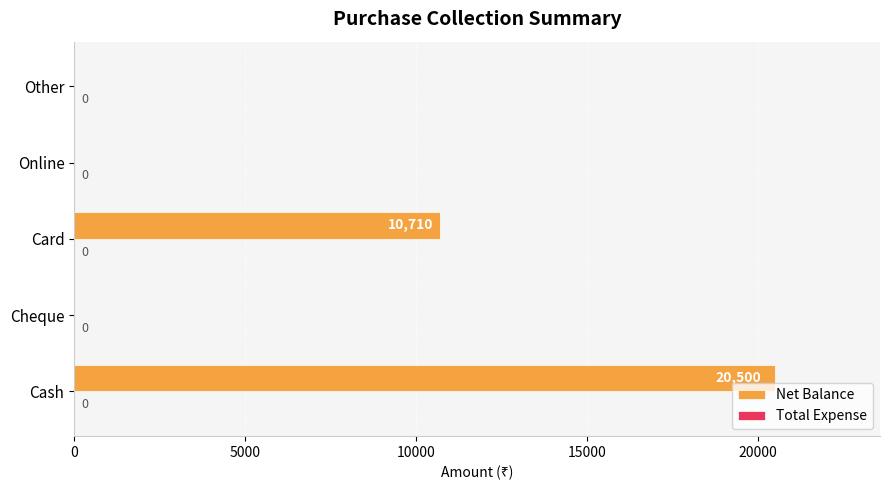

Where is the data nearest to the value 10250?

Card